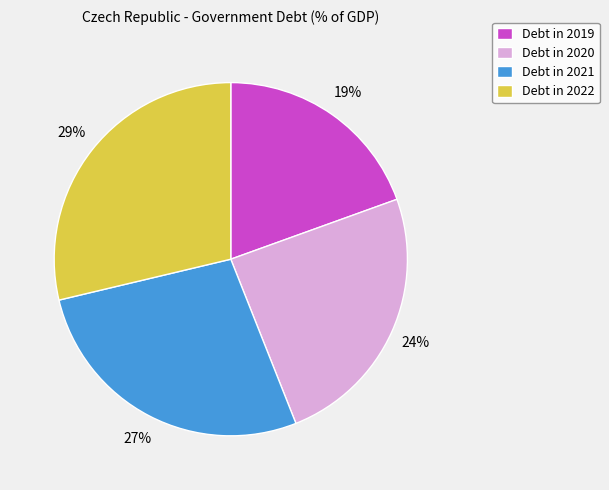

To the nearest percent, what is the average slice percentage?

25%